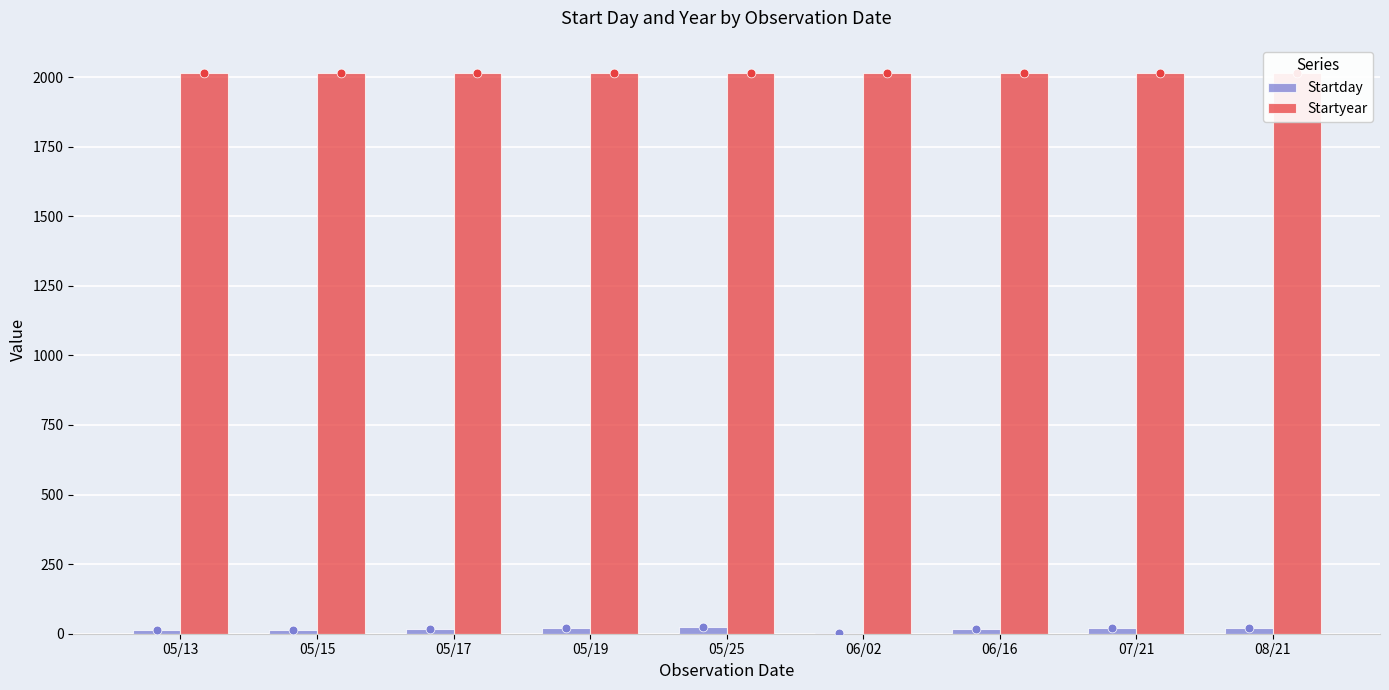

Which series contains the lowest Y value?

Startday